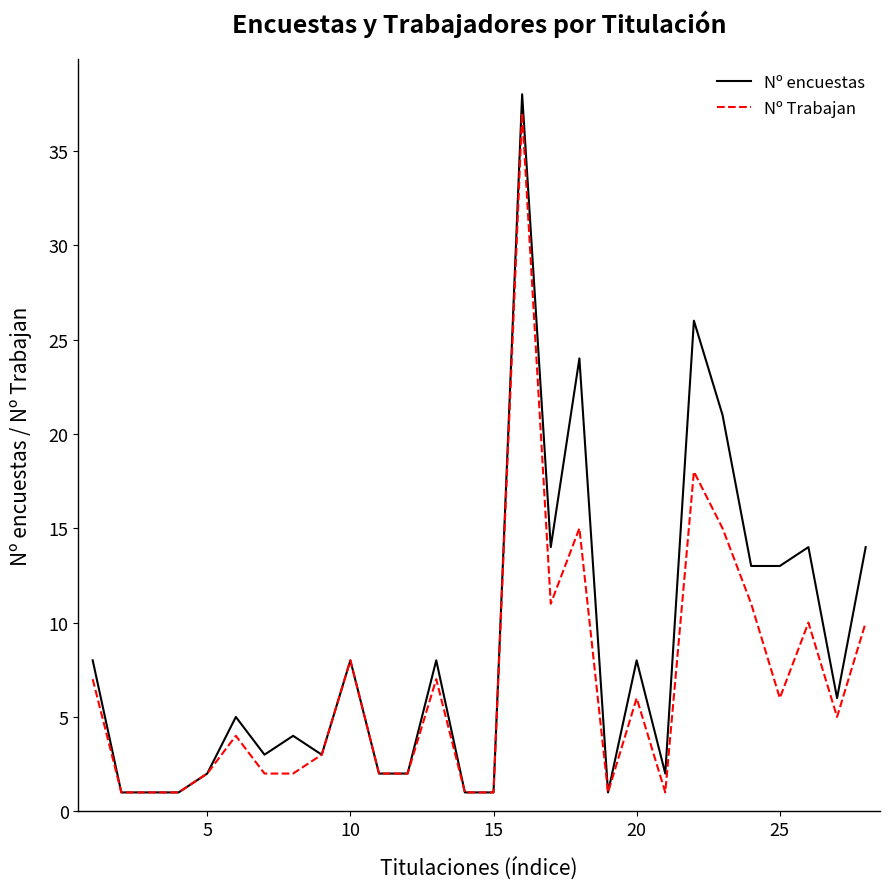

Which series has the largest range (max minus min)?

Nº encuestas